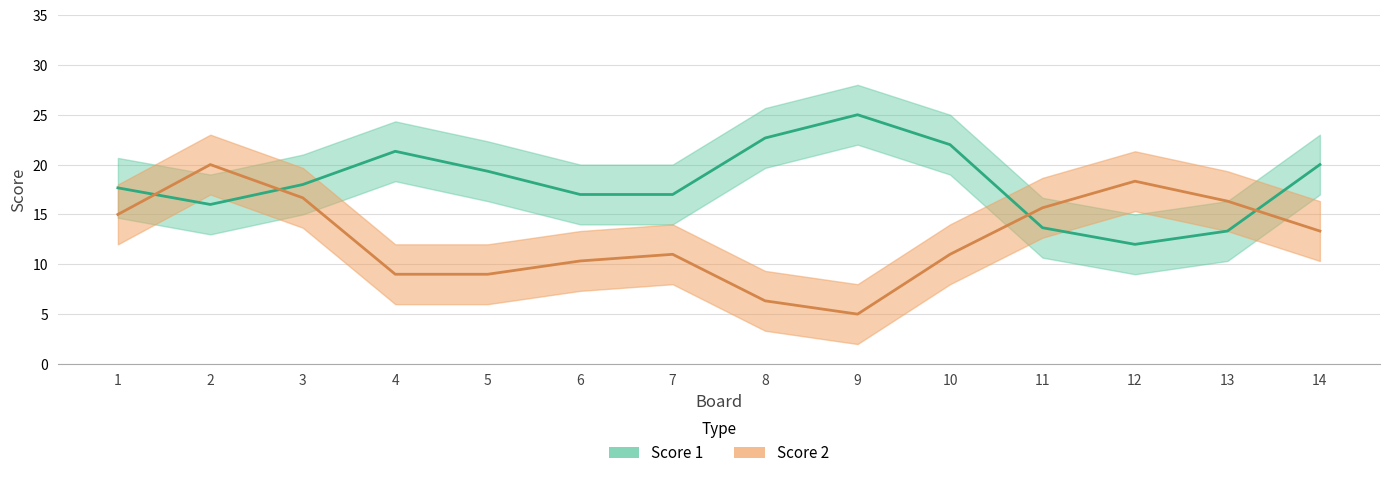

List the series in order of their peak value, highest first.

Score 1, Score 2